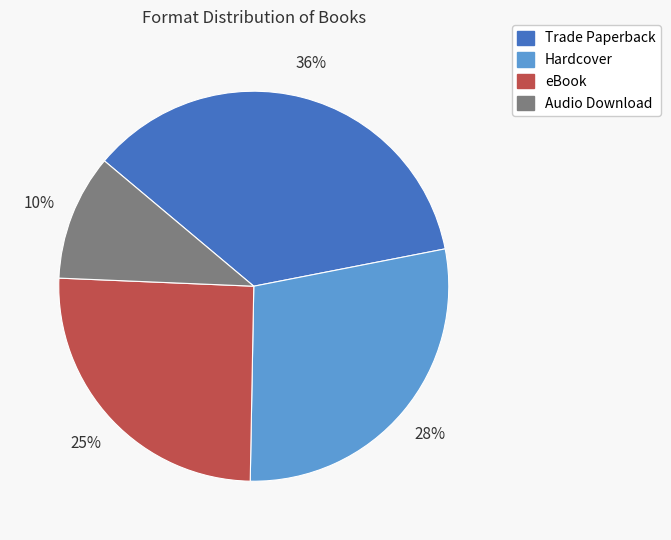

To the nearest percent, what is the average slice percentage?

25%